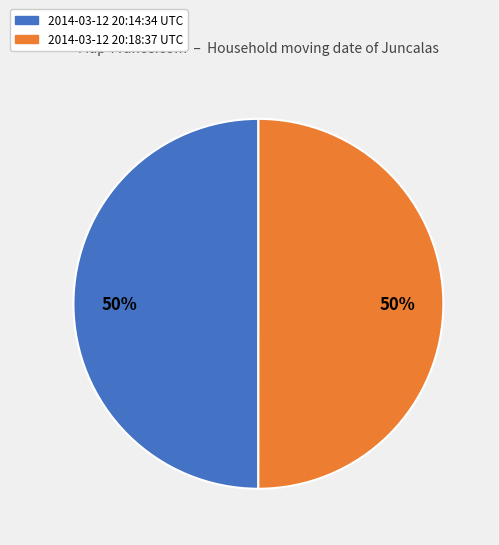

To the nearest percent, what is the combined percentage of 2014-03-12 20:18:37 UTC and 2014-03-12 20:14:34 UTC?

100%